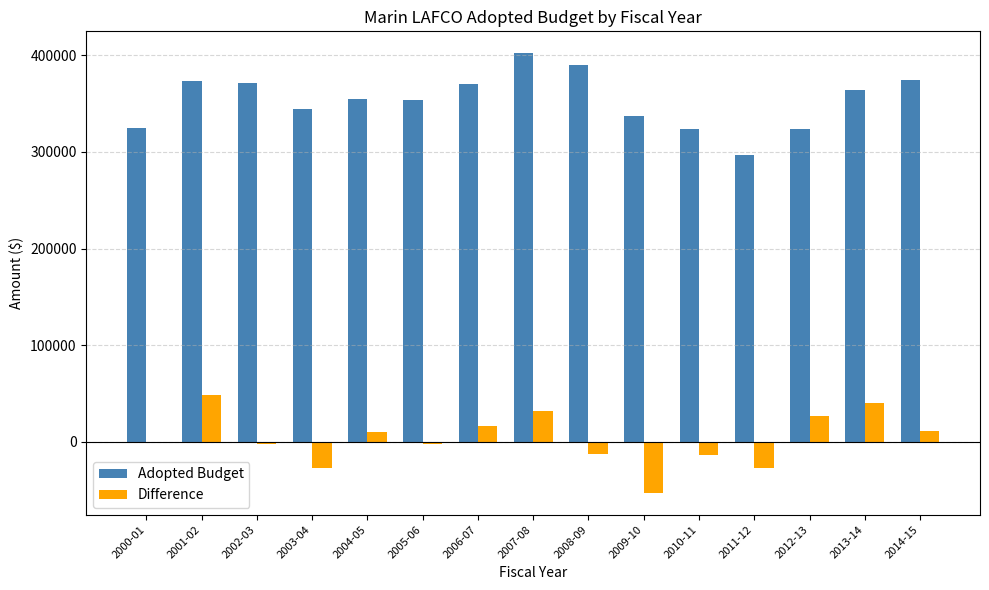

Which category has the highest value across all series?

2007-08